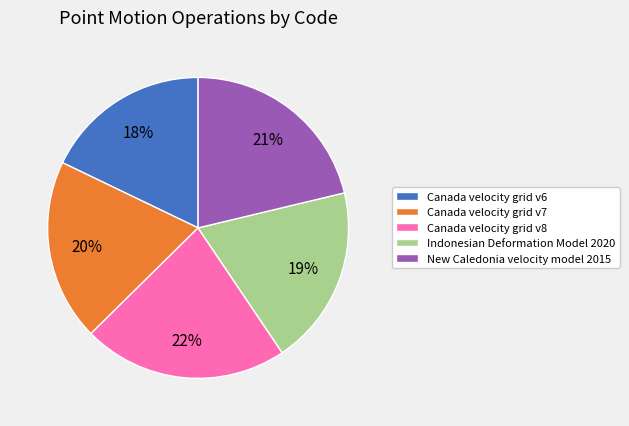

To the nearest percent, what percentage of the pie is Canada velocity grid v6?

18%